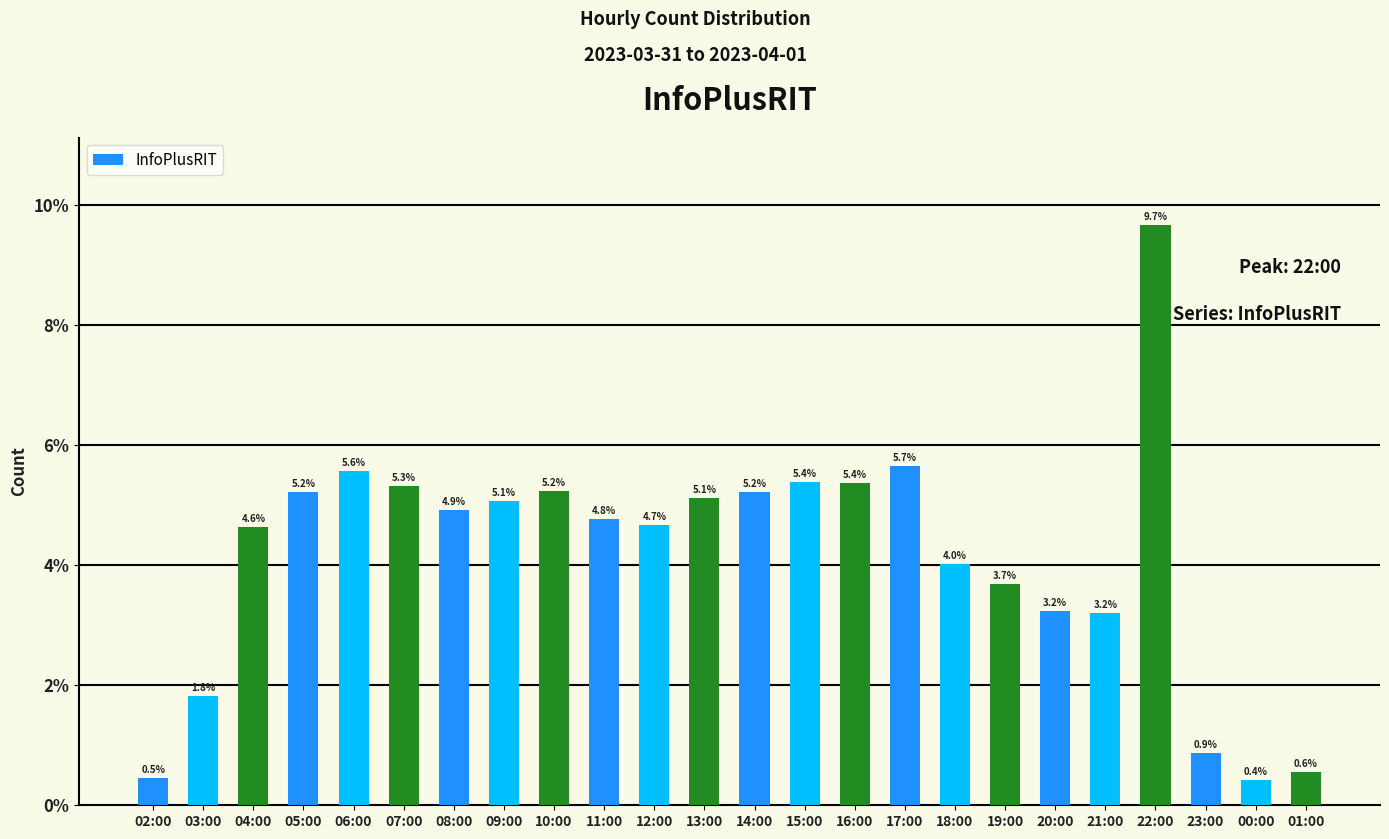

Between 06:00 and 00:00, which is larger?

06:00